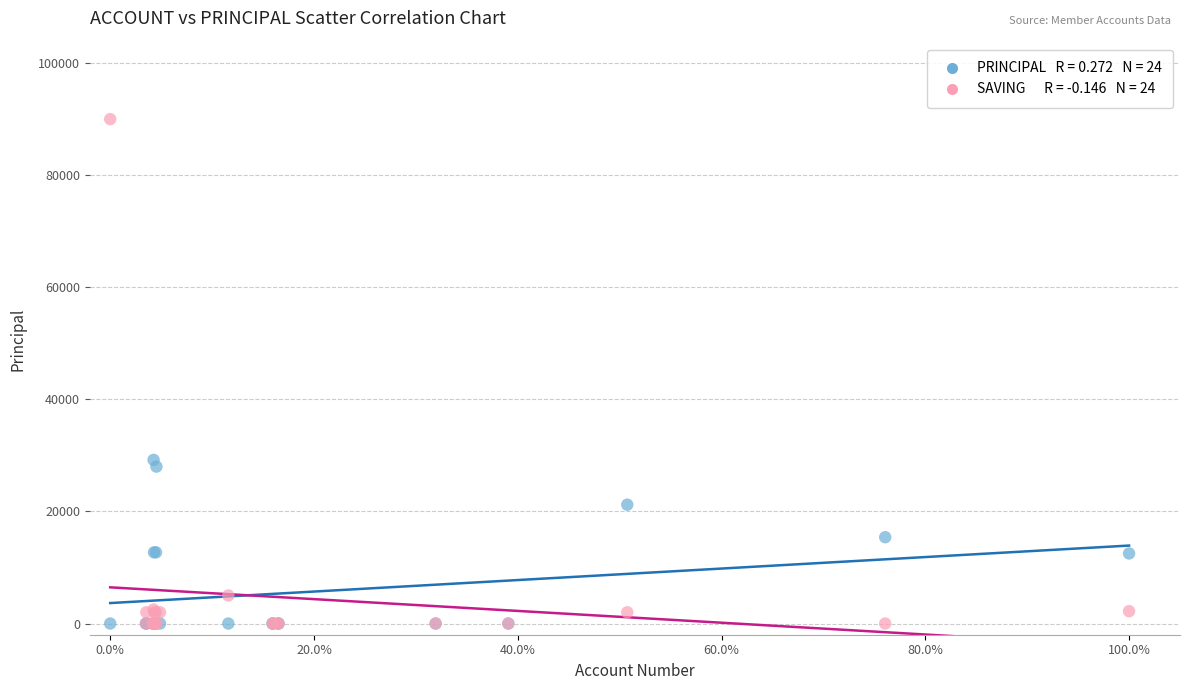

Across all series, what Y value is closest to 45000?

29200